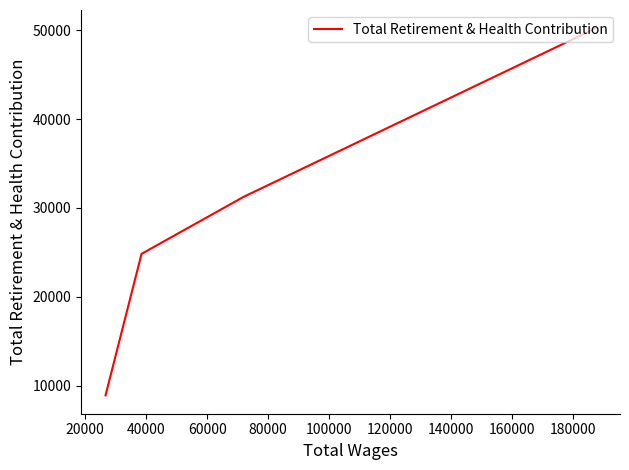

What is the difference between the values at 60000 and 20000?

22368